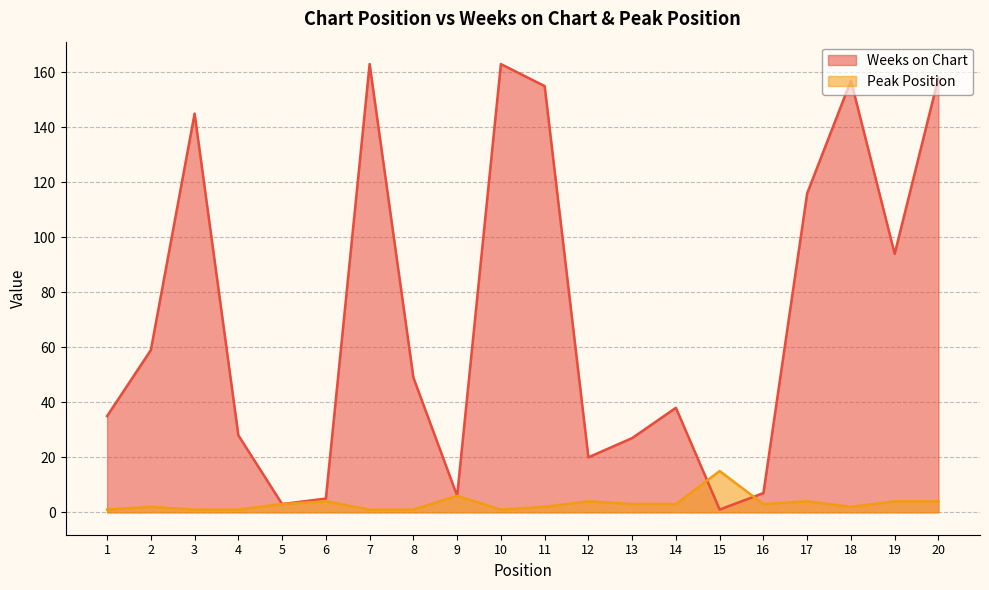

Rank the series by their average value, from highest to lowest.

Weeks on Chart, Peak Position